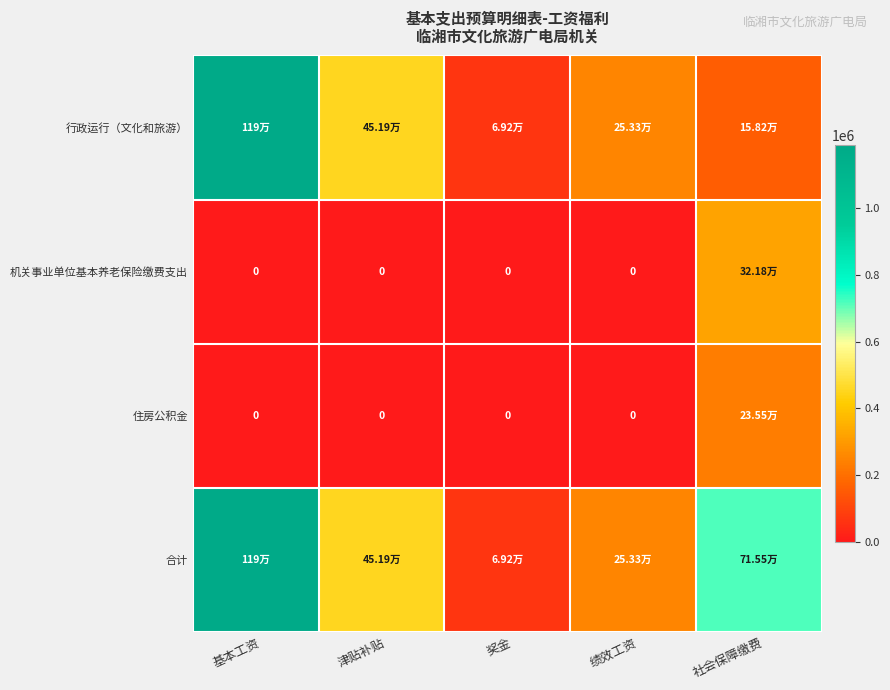

Which series changed the most between 基本工资 and 奖金?

行政运行（文化和旅游）